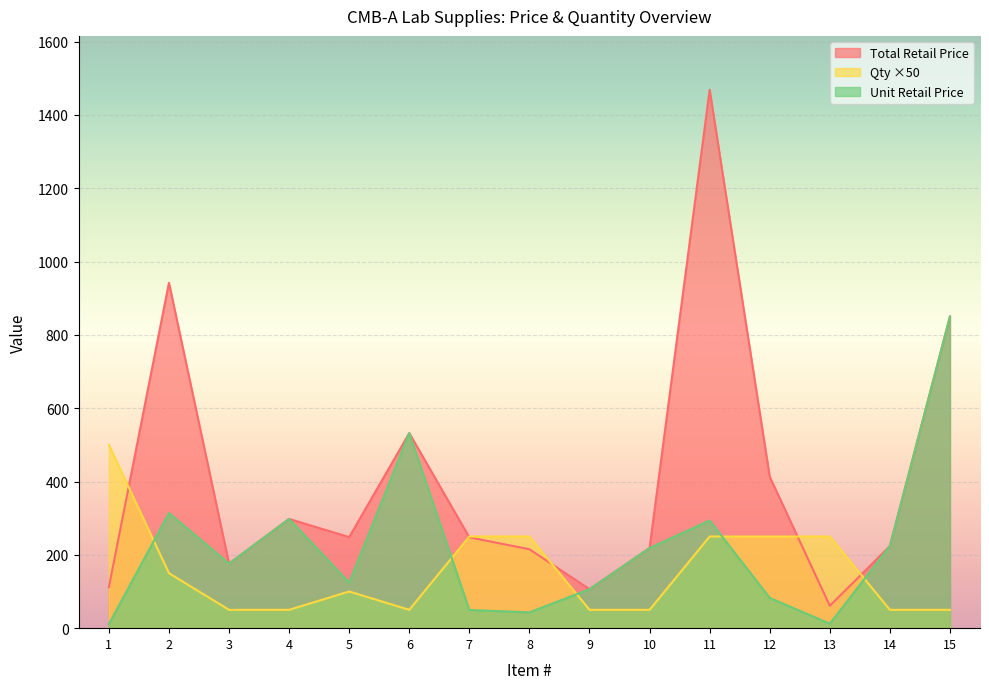

Which series has the largest total across all categories?

Total Retail Price